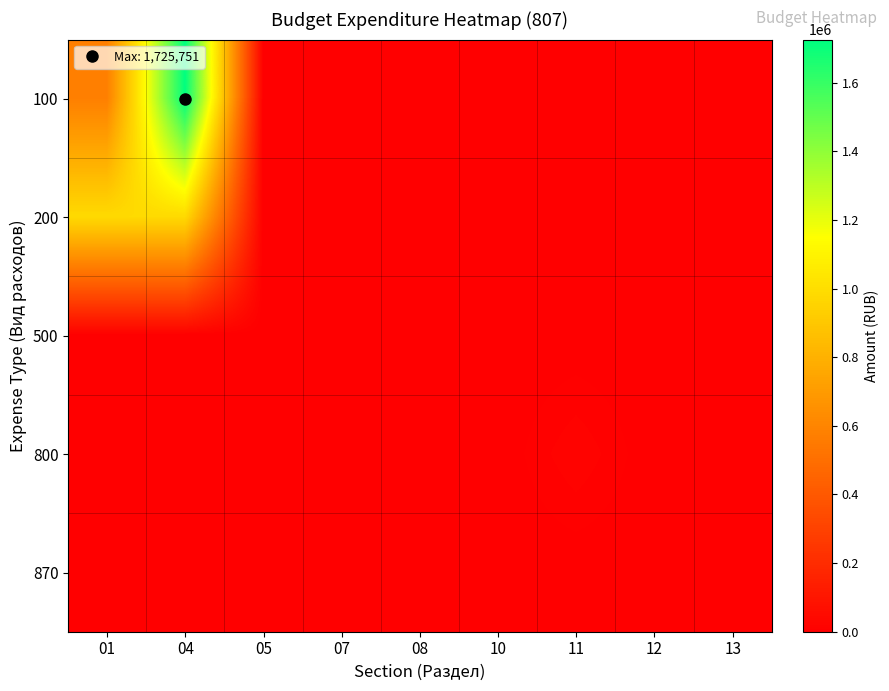

Reading right to left, transcribe all the data shown in this chart.

100: 13=0.0	12=0.0	11=0.0	10=0.0	08=0.0	07=0.0	05=0.0	04=1725751.0	01=574115.0
200: 13=0.0	12=0.0	11=0.0	10=0.0	08=0.0	07=4100.0	05=0.0	04=984549.5	01=984549.5
500: 13=0.0	12=0.0	11=0.0	10=0.0	08=0.0	07=0.0	05=0.0	04=1991.0	01=1991.0
800: 13=0.0	12=0.0	11=20000.0	10=0.0	08=0.0	07=0.0	05=0.0	04=850.0	01=850.0
870: 13=0.0	12=0.0	11=0.0	10=0.0	08=0.0	07=0.0	05=0.0	04=0.0	01=0.0